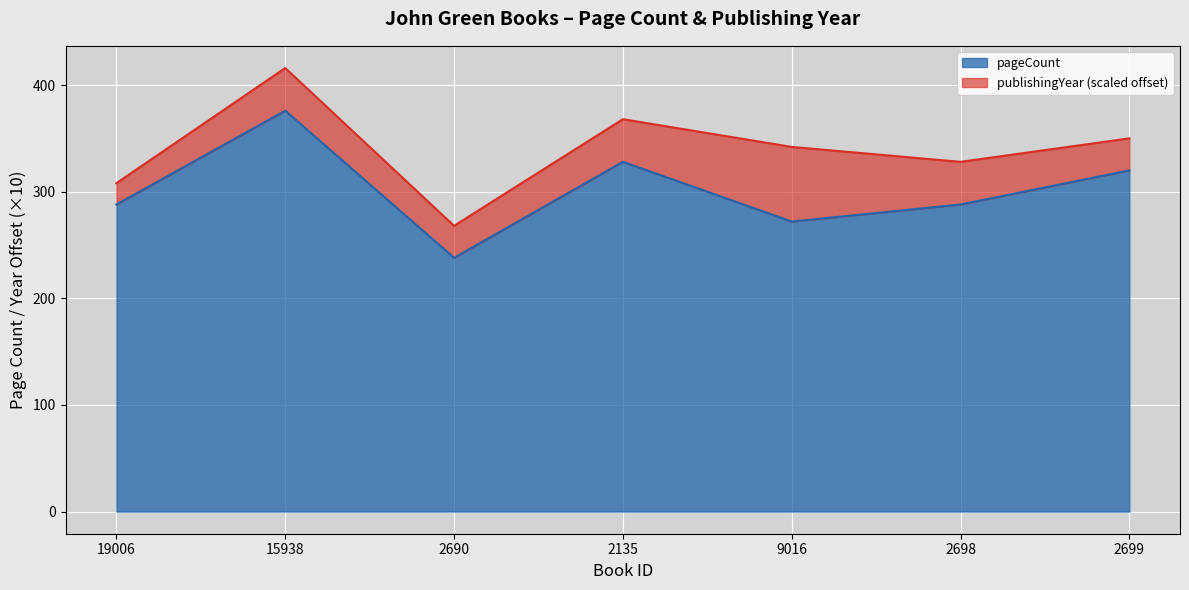

List the labels in order of value, largest first.

15938, 2135, 2699, 19006, 2698, 9016, 2690